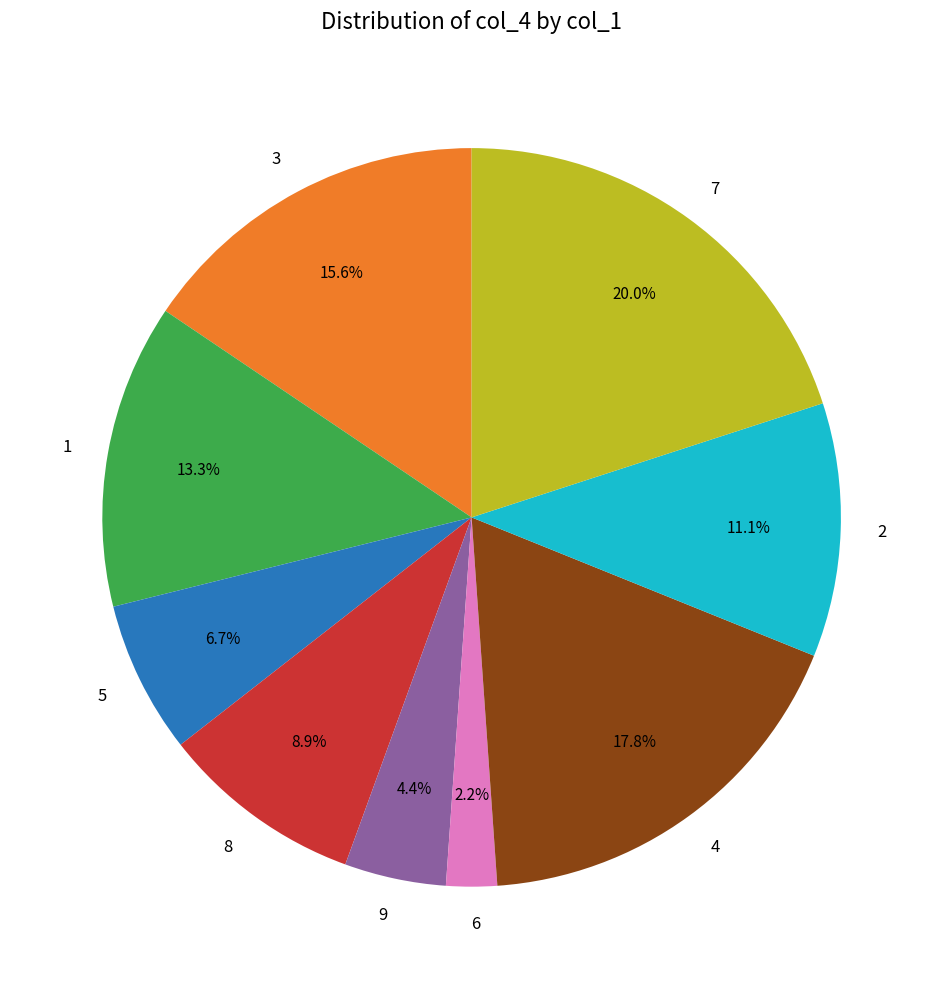

What percentage is the 3 slice, to the nearest percent?

16%